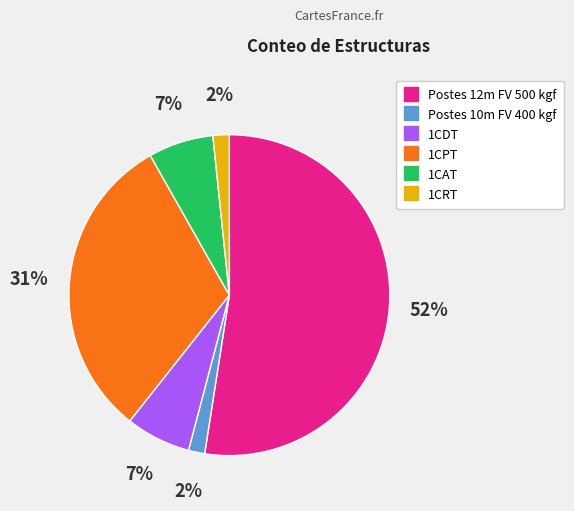

Which category accounts for the majority?

Postes 12m FV 500 kgf